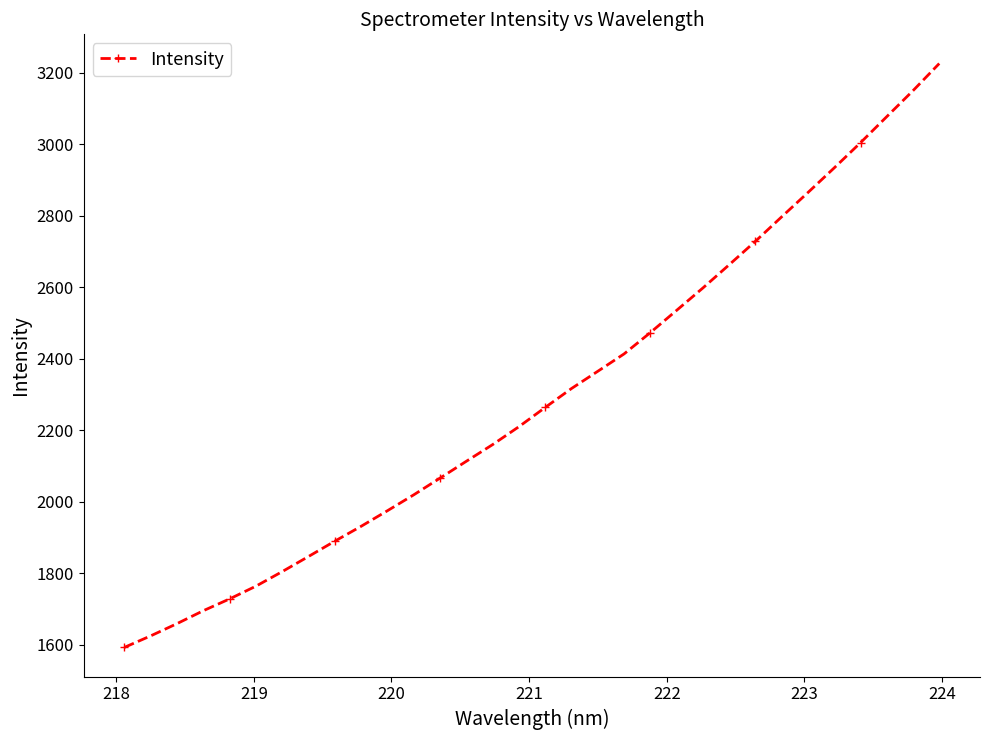

What is the maximum value shown in the chart?

3226.1